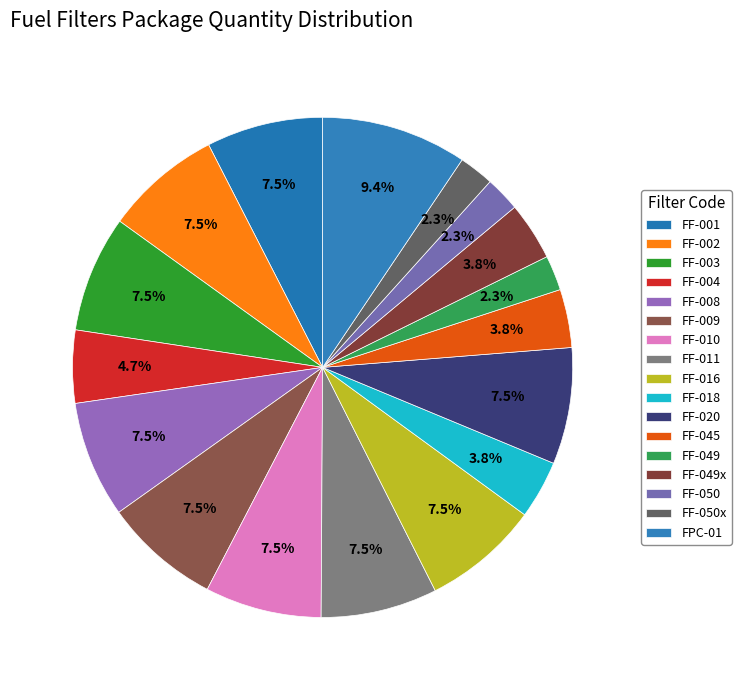

How many segments does this pie chart have?

17